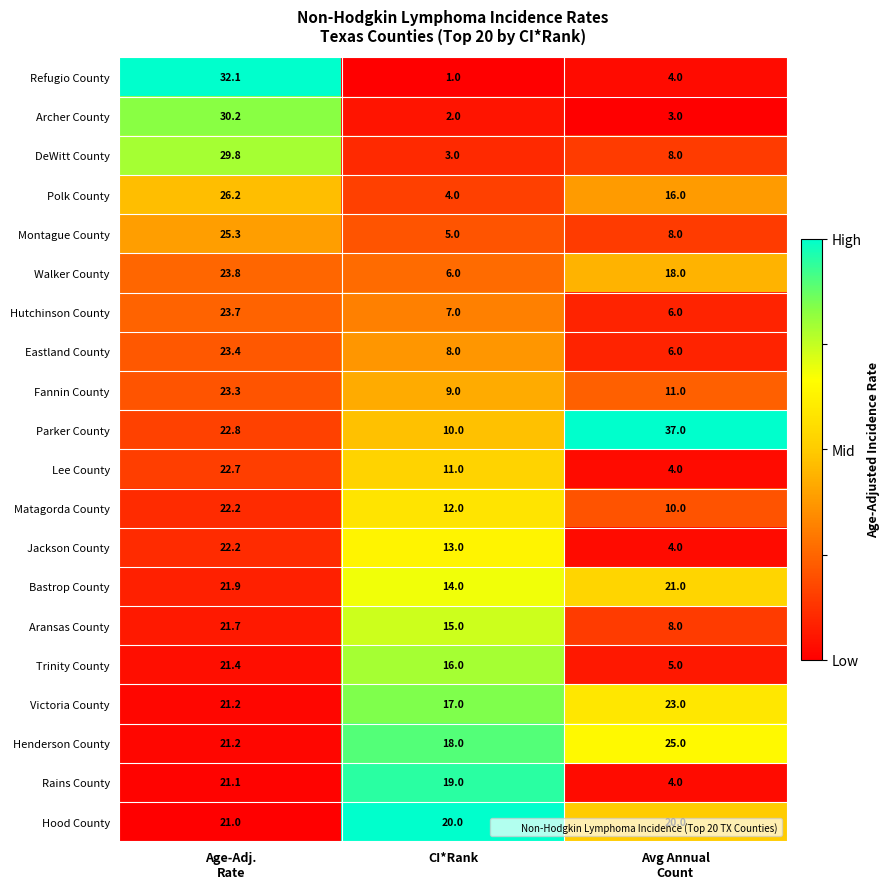

At CI*Rank, list the series in order from largest to smallest.

Hood County, Rains County, Henderson County, Victoria County, Trinity County, Aransas County, Bastrop County, Jackson County, Matagorda County, Lee County, Parker County, Fannin County, Eastland County, Hutchinson County, Walker County, Montague County, Polk County, DeWitt County, Archer County, Refugio County